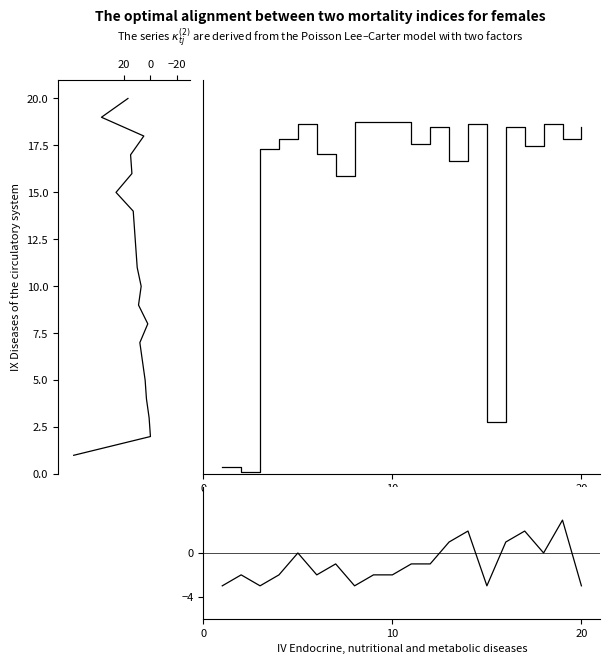

The Peak Position (shifted) series shows -3 at 20. True or false?

True